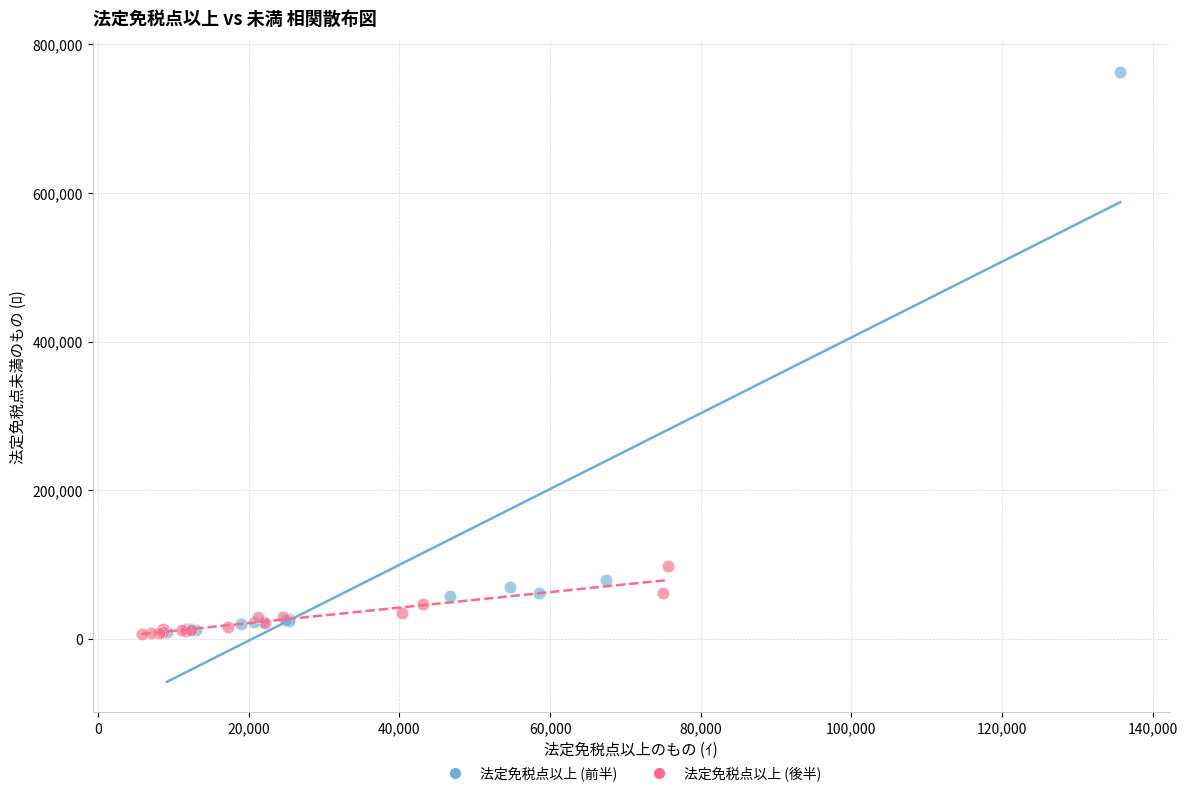

Which series has the widest spread of Y values?

法定免税点以上 (前半)